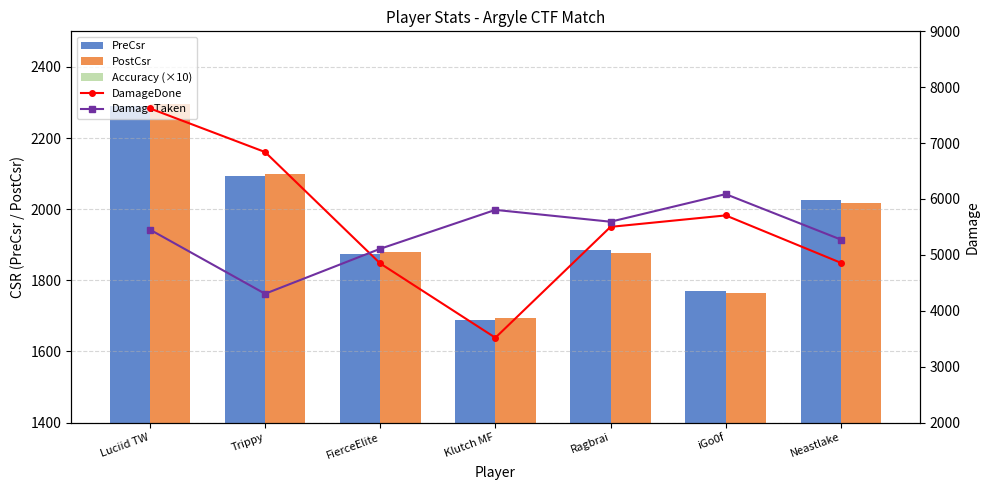

How many distinct data groups are displayed?

5